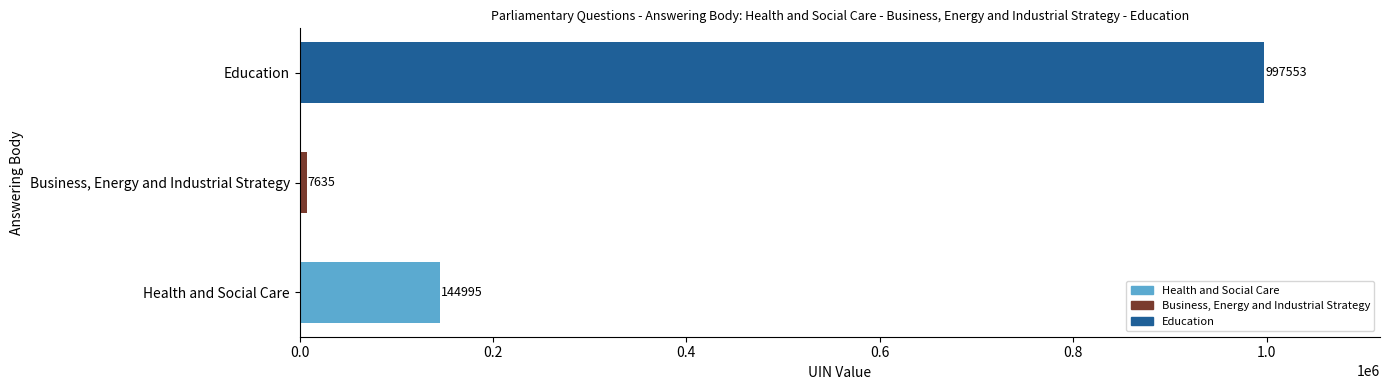

Between Business, Energy and Industrial Strategy and Education (2018-06), which is larger?

Education (2018-06)